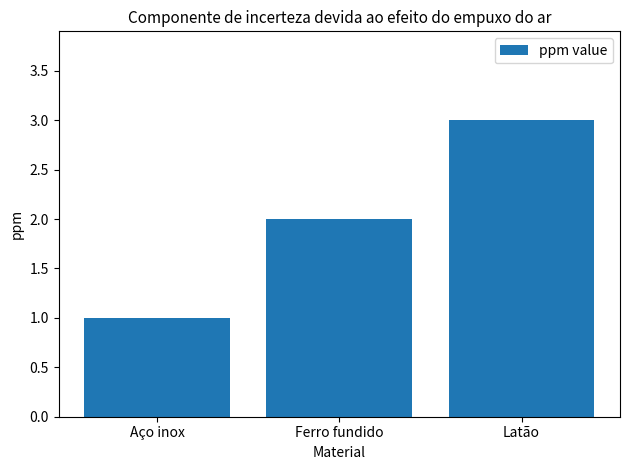

Reading right to left, what are all the values shown in this chart?

3	2	1